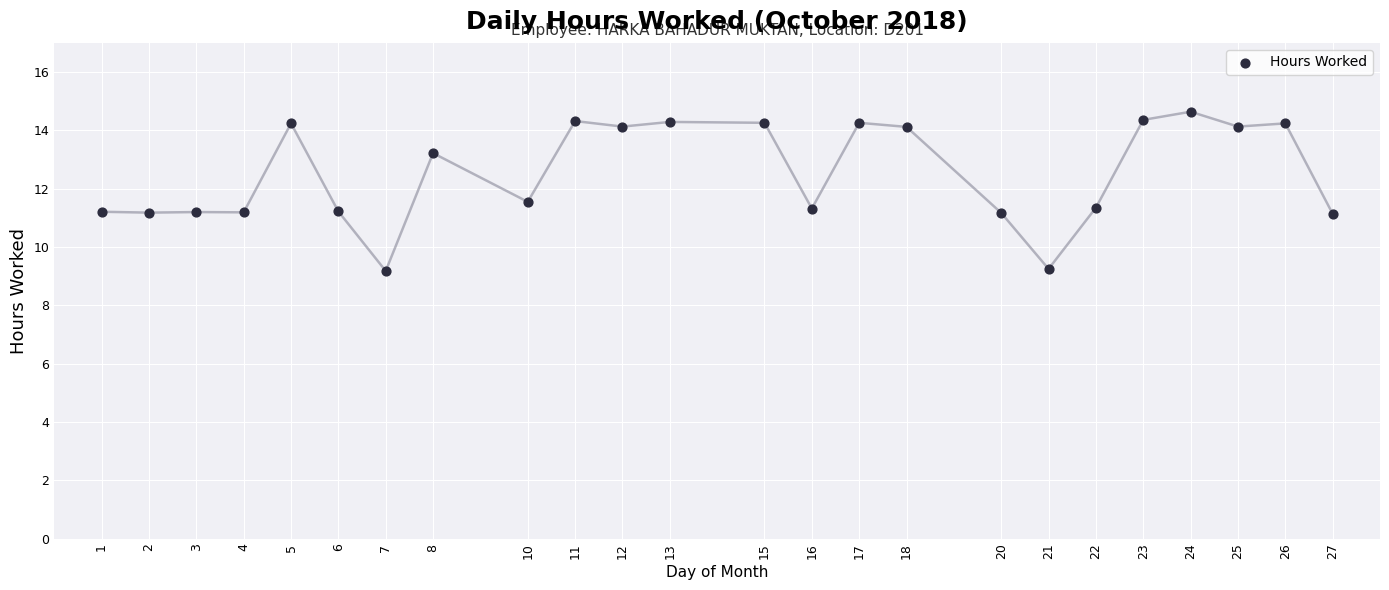

What is the range of X values (max minus min)?

26.0